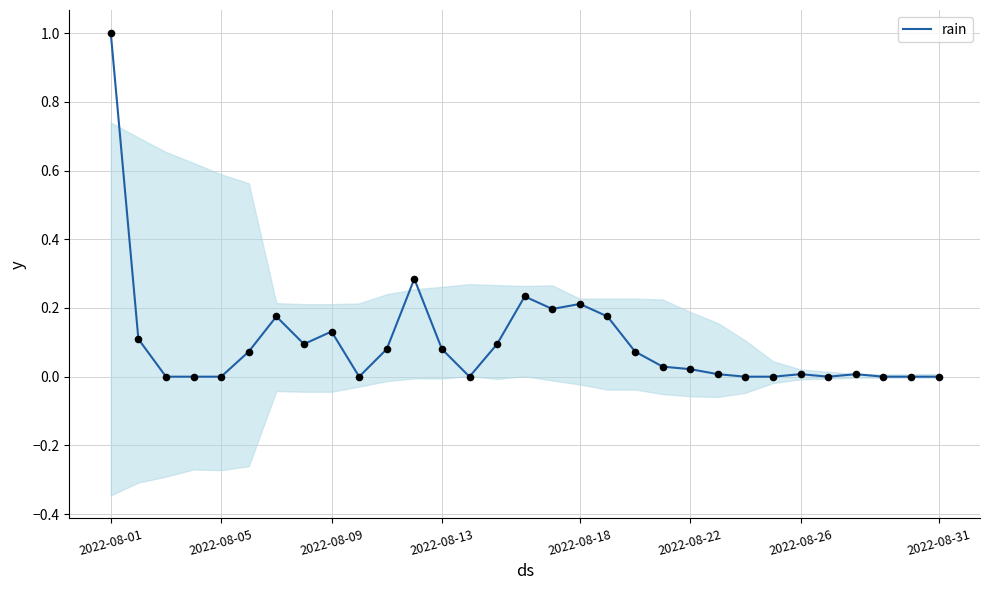

What is the maximum value for rain?

1.0